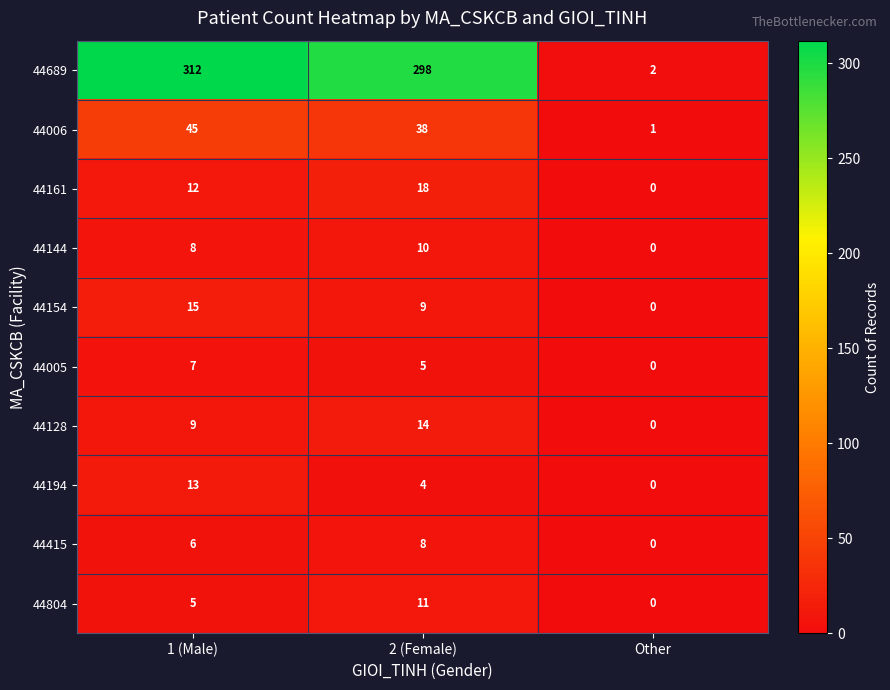

Reading right to left, transcribe all the data shown in this chart.

44689: 2	298	312
44006: 1	38	45
44161: 0	18	12
44144: 0	10	8
44154: 0	9	15
44005: 0	5	7
44128: 0	14	9
44194: 0	4	13
44415: 0	8	6
44804: 0	11	5